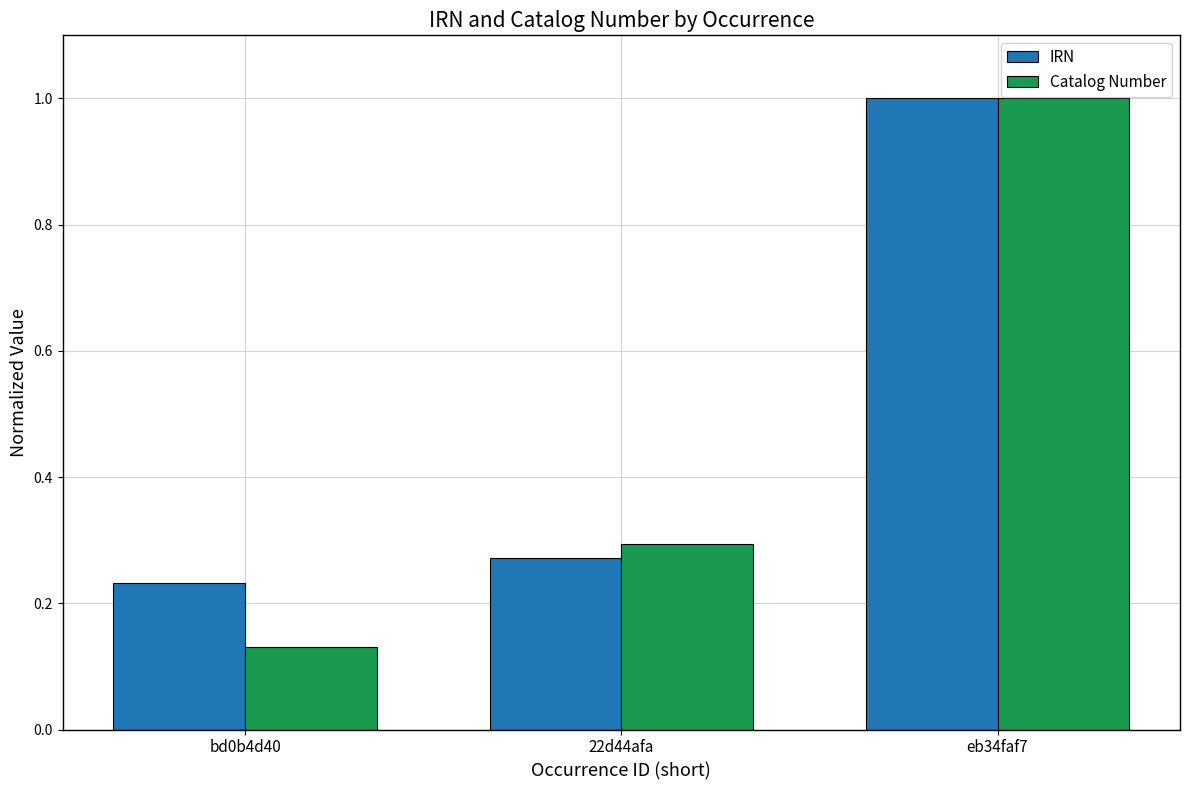

At which label is Catalog Number closest to 0?

bd0b4d40